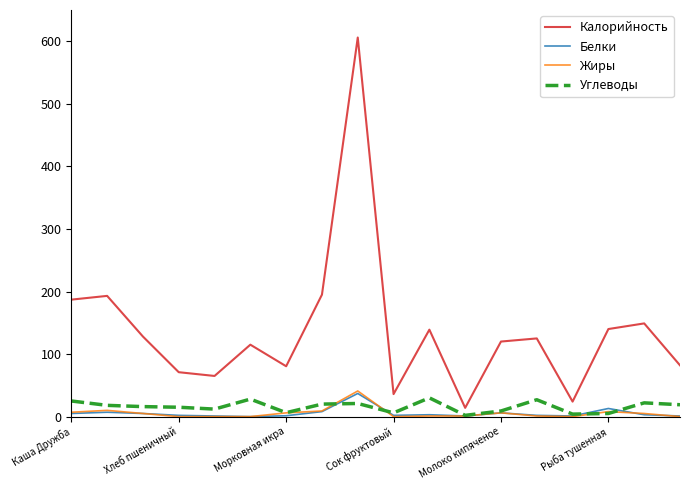

What is the maximum value for Жиры?

41.0